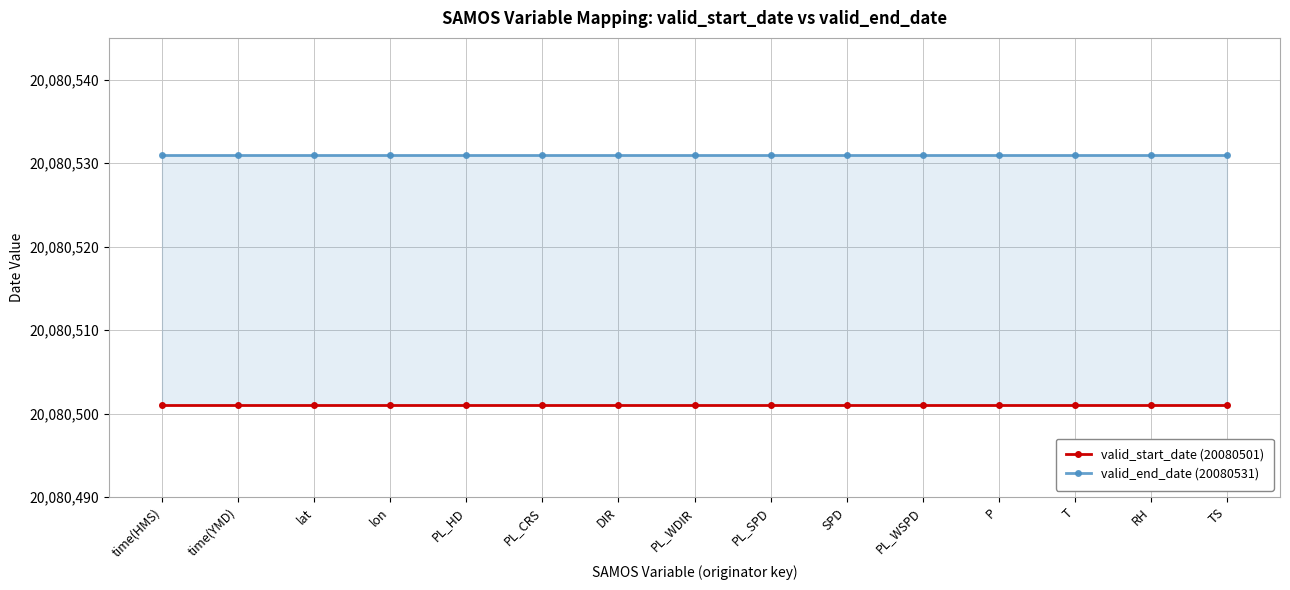

Reading right to left, what are all the values shown in this chart?

valid_start_date (20080501): 20080501	20080501	20080501	20080501	20080501	20080501	20080501	20080501	20080501	20080501	20080501	20080501	20080501	20080501	20080501
valid_end_date (20080531): 20080531	20080531	20080531	20080531	20080531	20080531	20080531	20080531	20080531	20080531	20080531	20080531	20080531	20080531	20080531